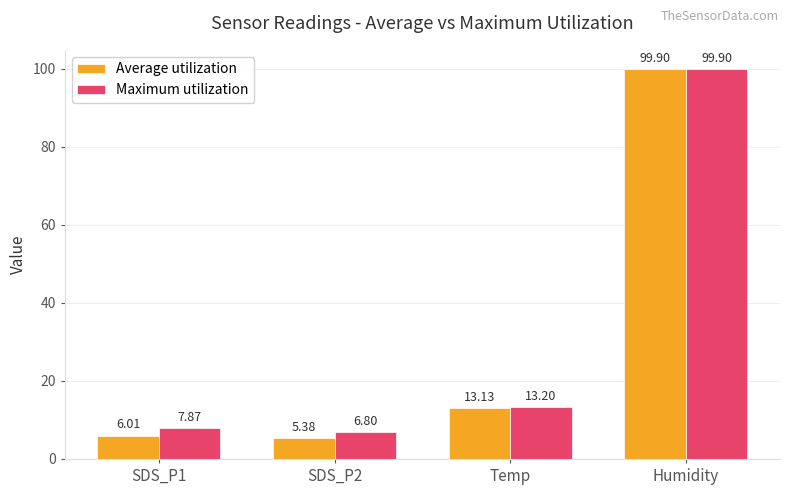

What is the maximum value shown in the chart?

99.9